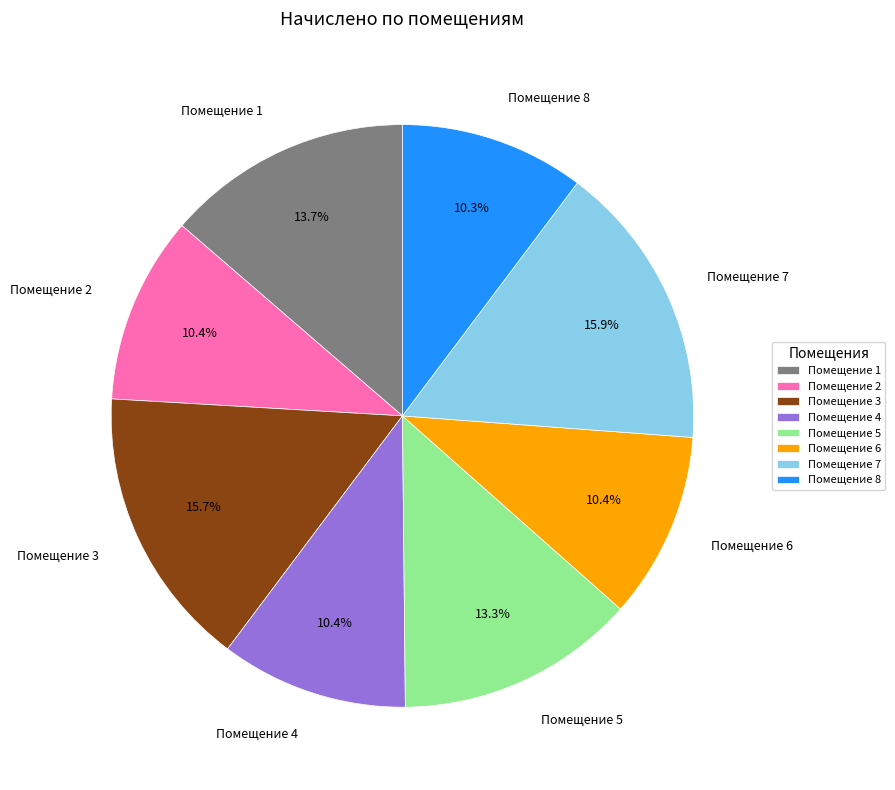

How many segments does this pie chart have?

8